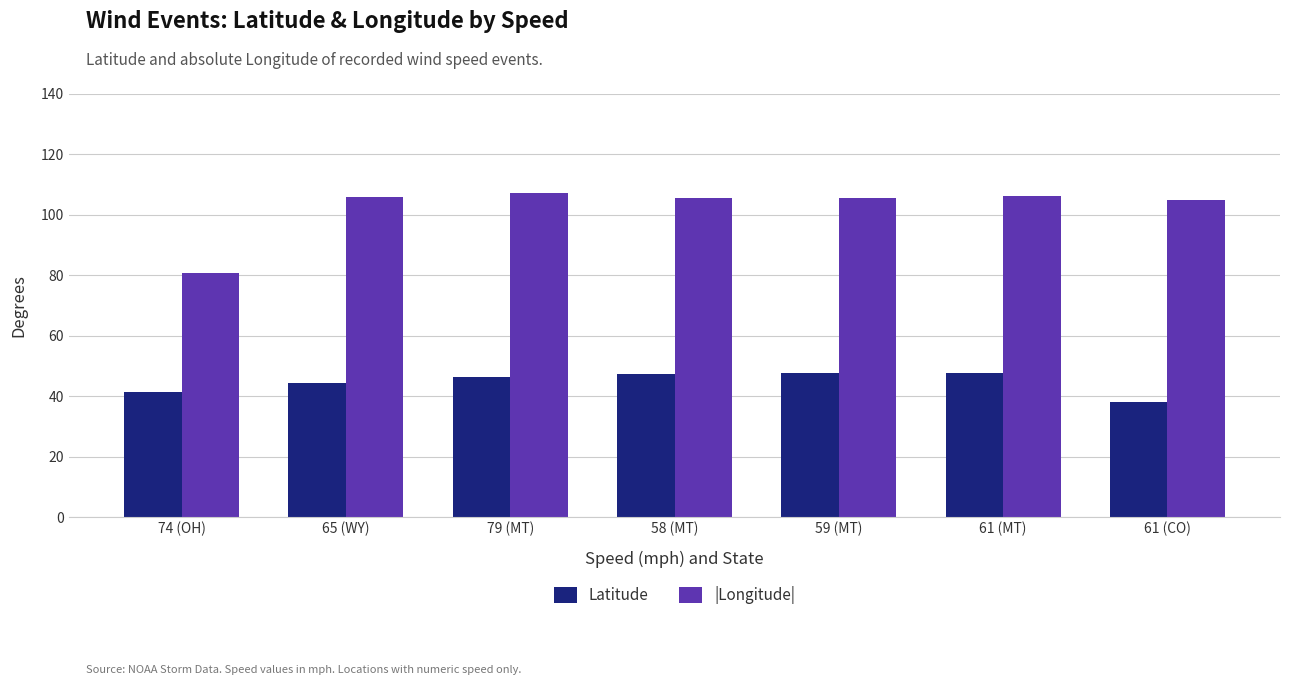

Is the value of Latitude at 58 (MT) greater than the value of |Longitude| at 61 (MT)?

No